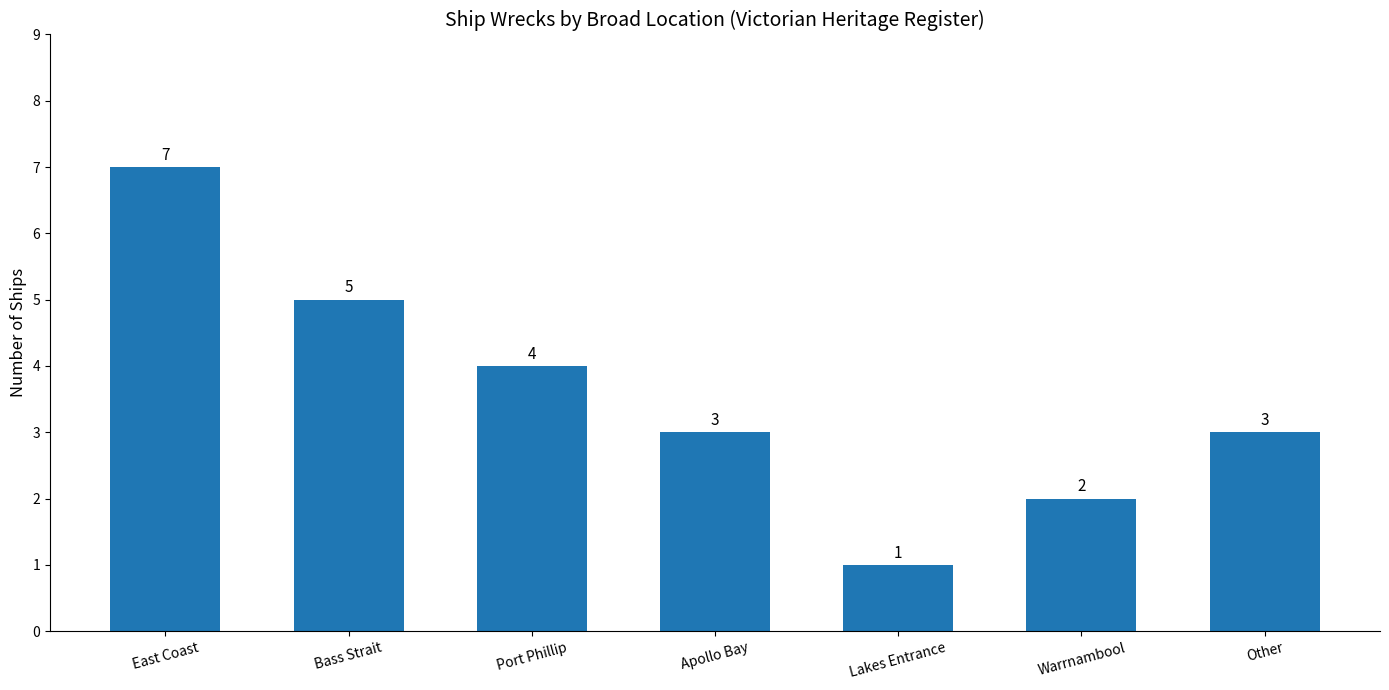

What is the sum of all values?

25